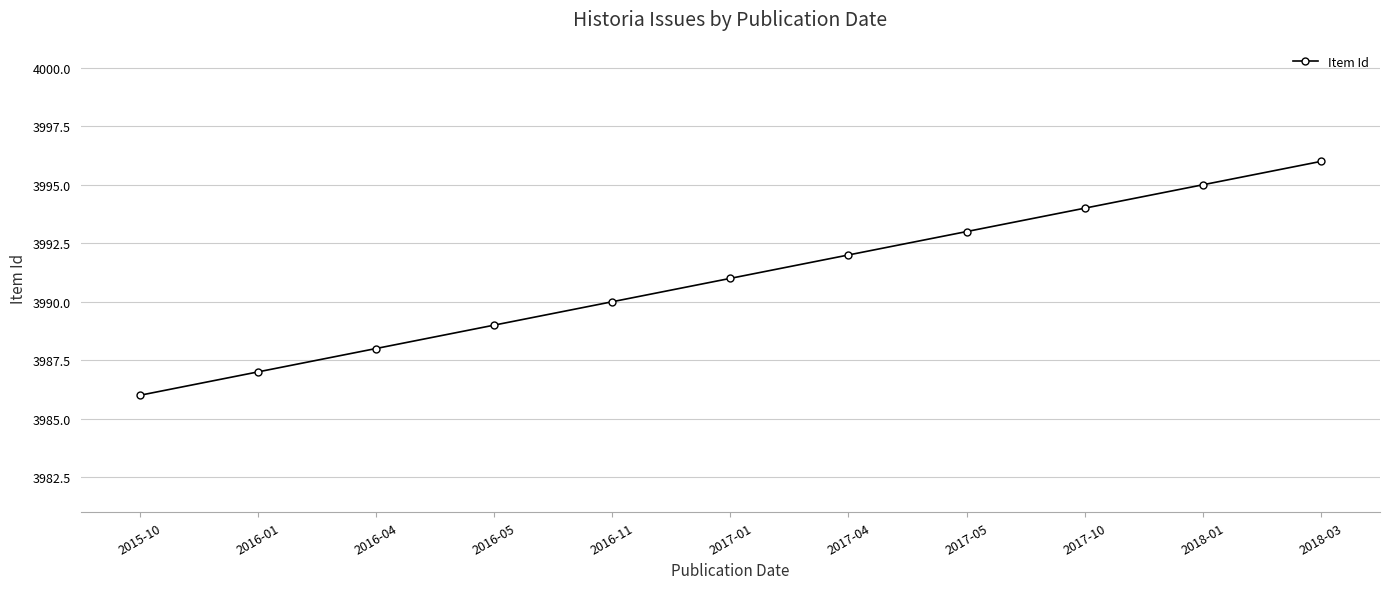

Is it true that the value at 2018-01 is 6662?

False